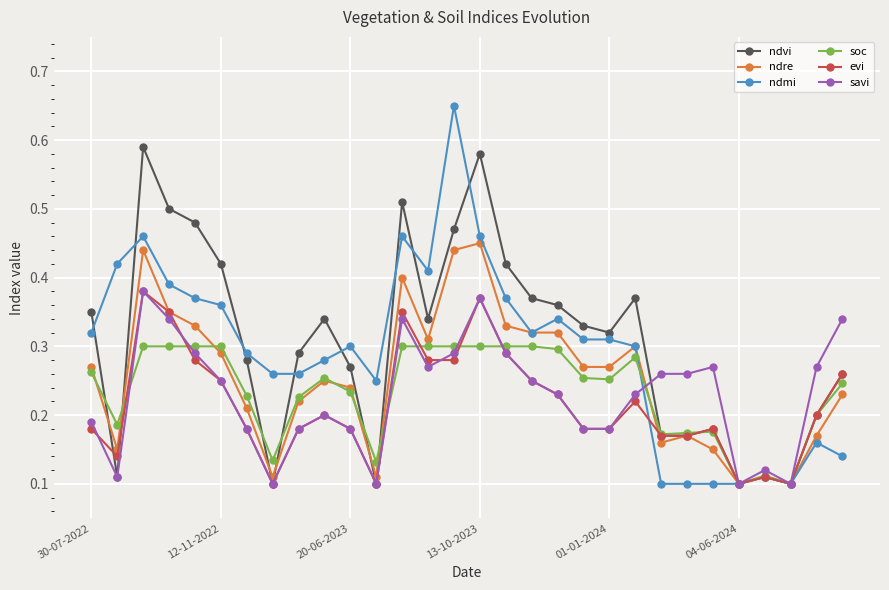

What are all the series names shown in the legend?

ndvi, ndre, ndmi, soc, evi, savi